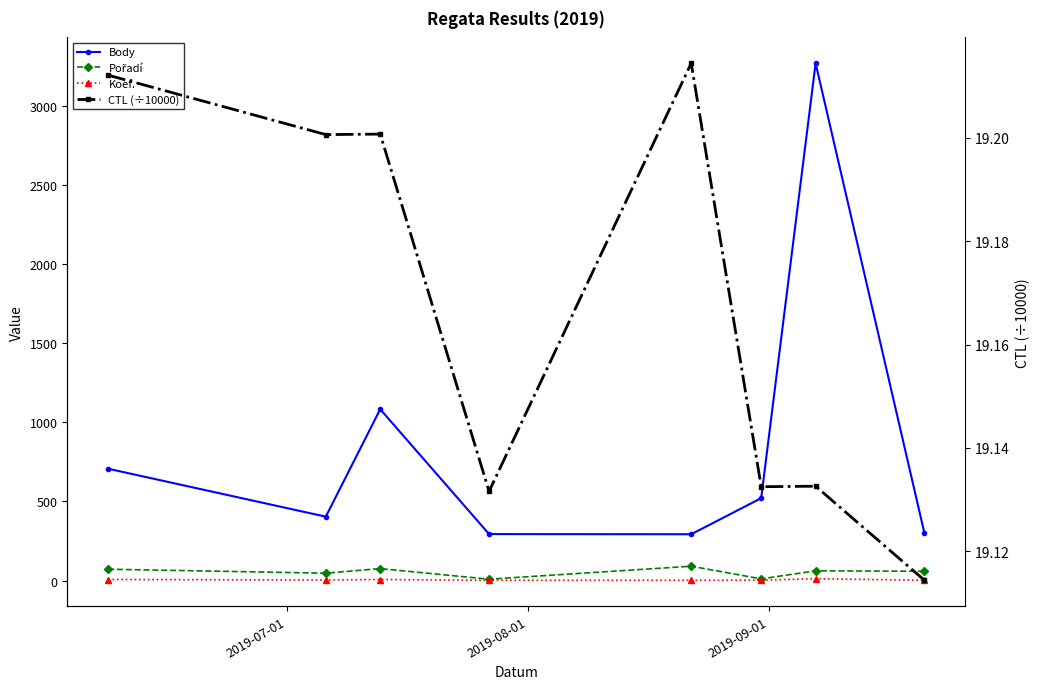

What is the sum of all Body values?

6870.0